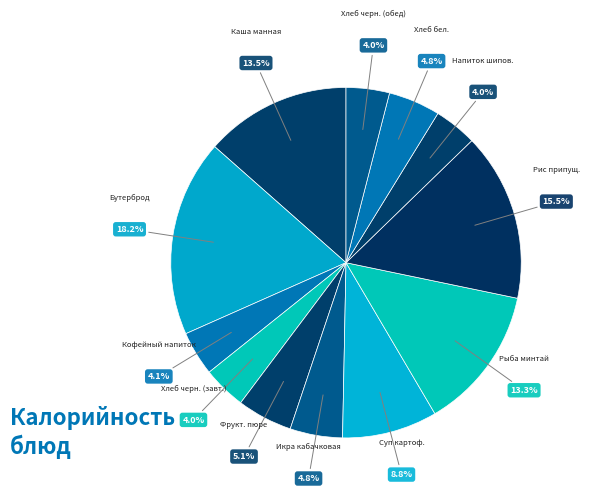

How many segments does this pie chart have?

12